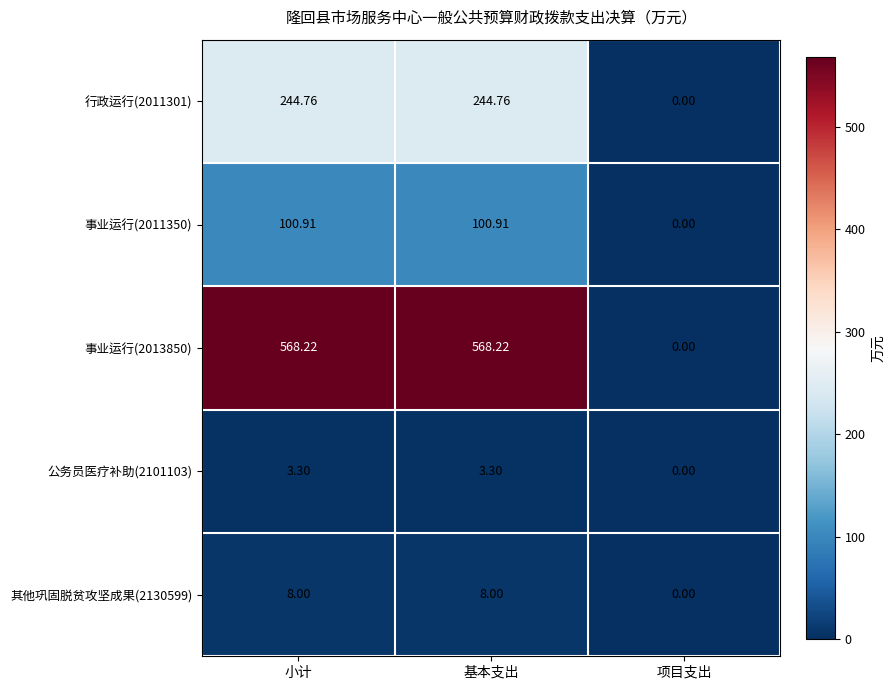

Is the value of 行政运行(2011301) at 小计 greater than the value of 事业运行(2013850) at 小计?

No